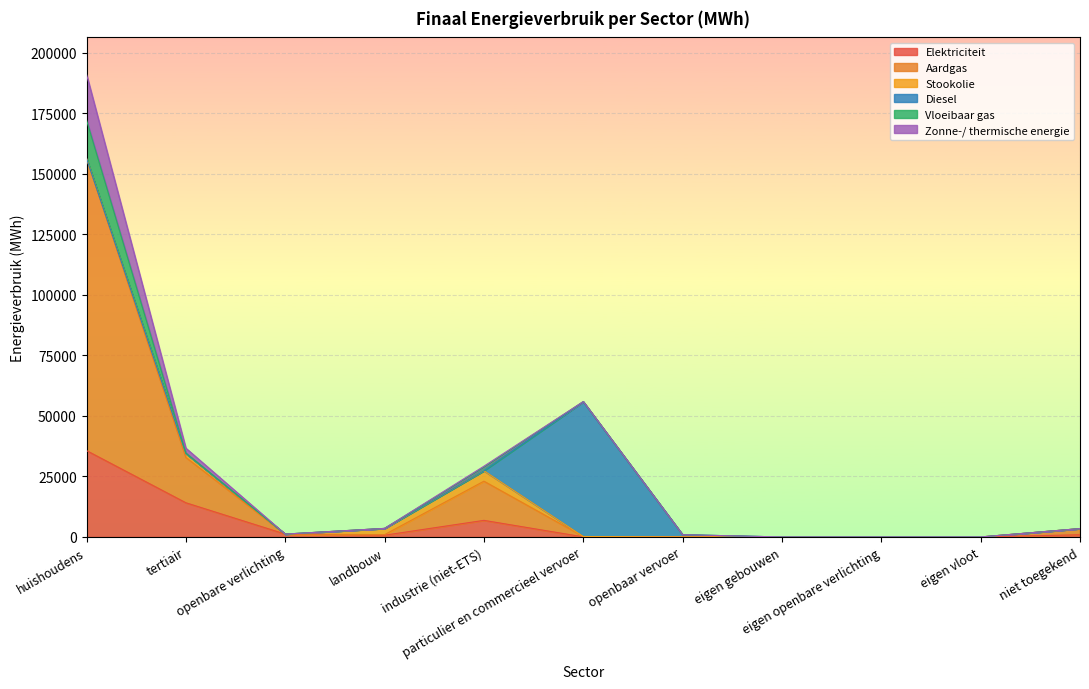

True or false: Aardgas and Elektriciteit intersect in this chart.

False